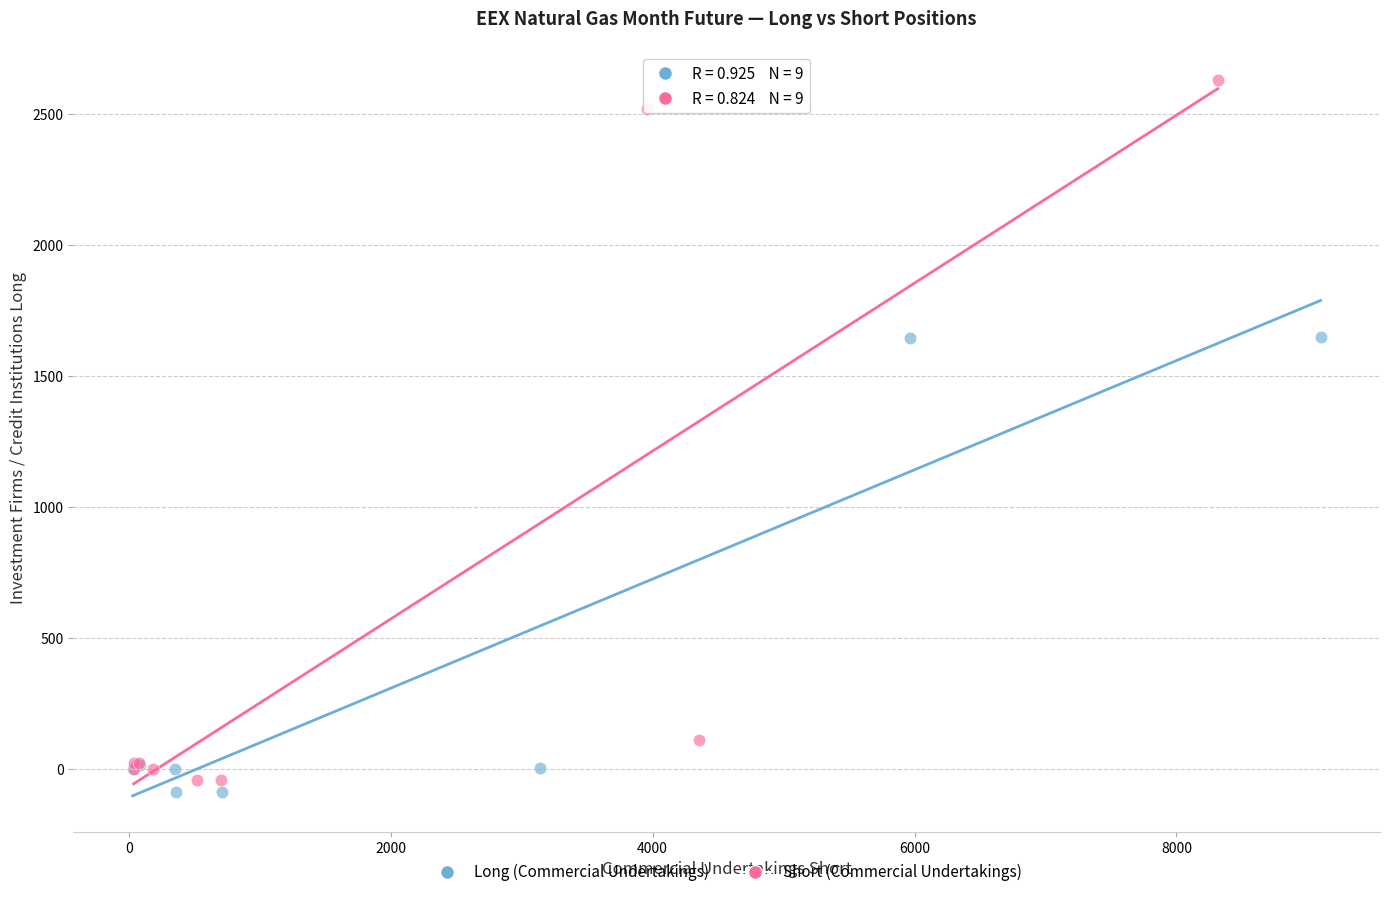

Which series has the widest spread of Y values?

Short (Commercial Undertakings)